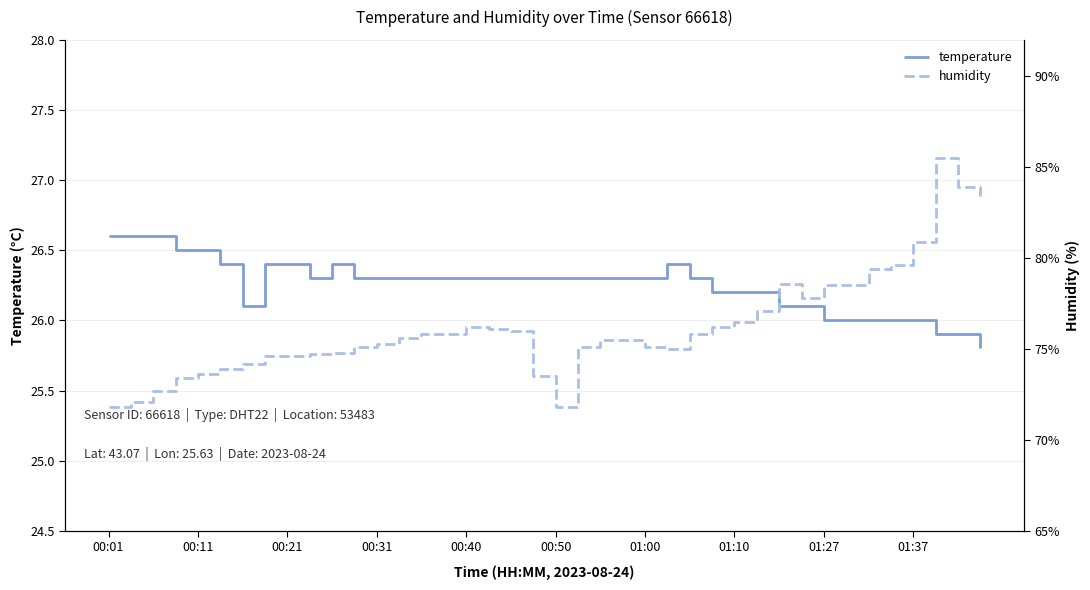

Rank the series by their maximum value, from highest to lowest.

humidity, temperature